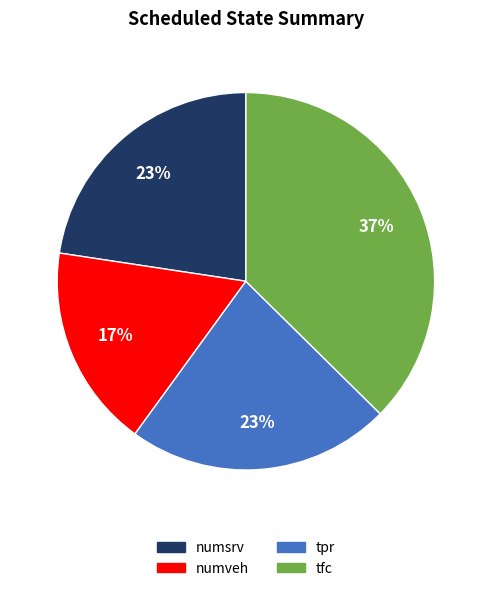

Is there any slice that represents more than half of the pie?

No